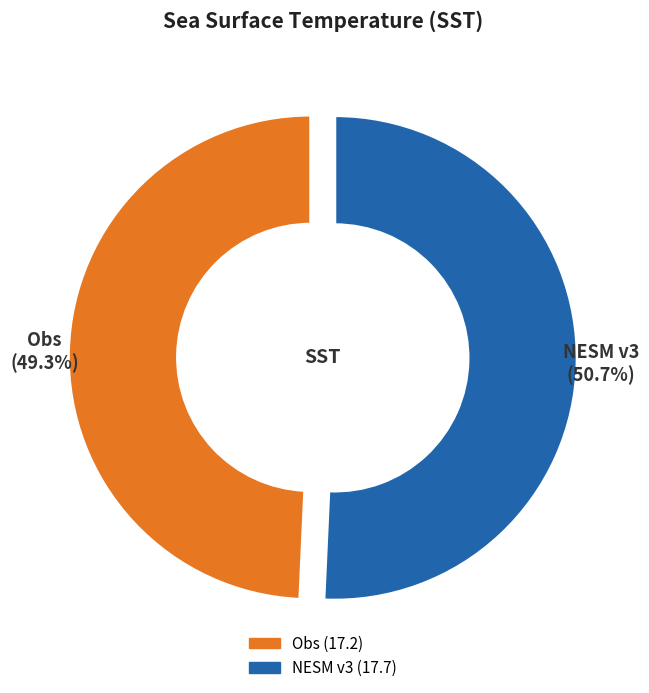

Count the number of slices in the pie.

2